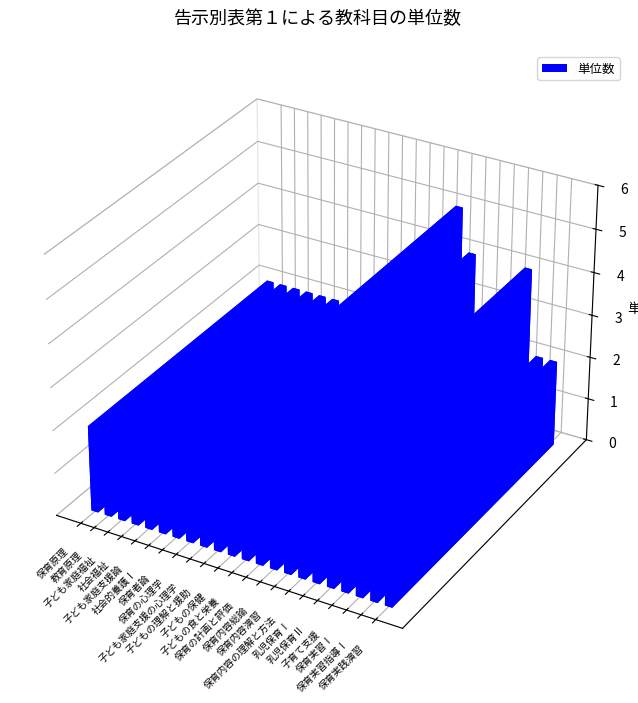

What is the smallest value displayed?

1